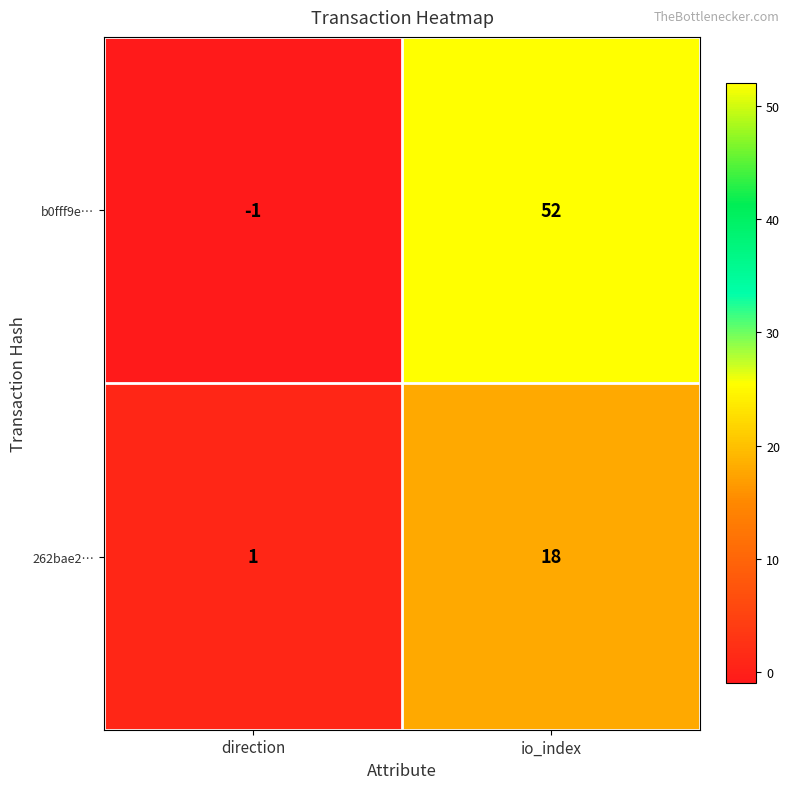

At which label is 262bae2… closest to 9?

direction